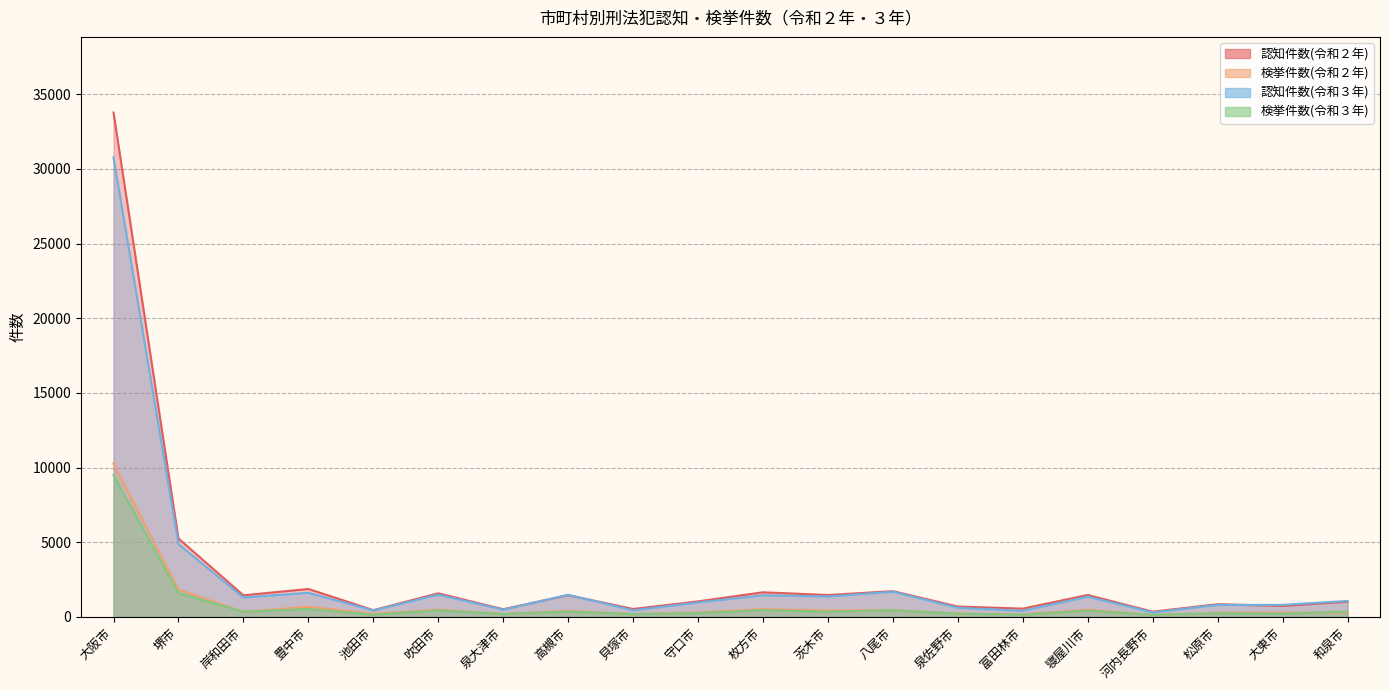

What is the difference between the 認知件数(令和３年) values at 吹田市 and 泉佐野市?

876